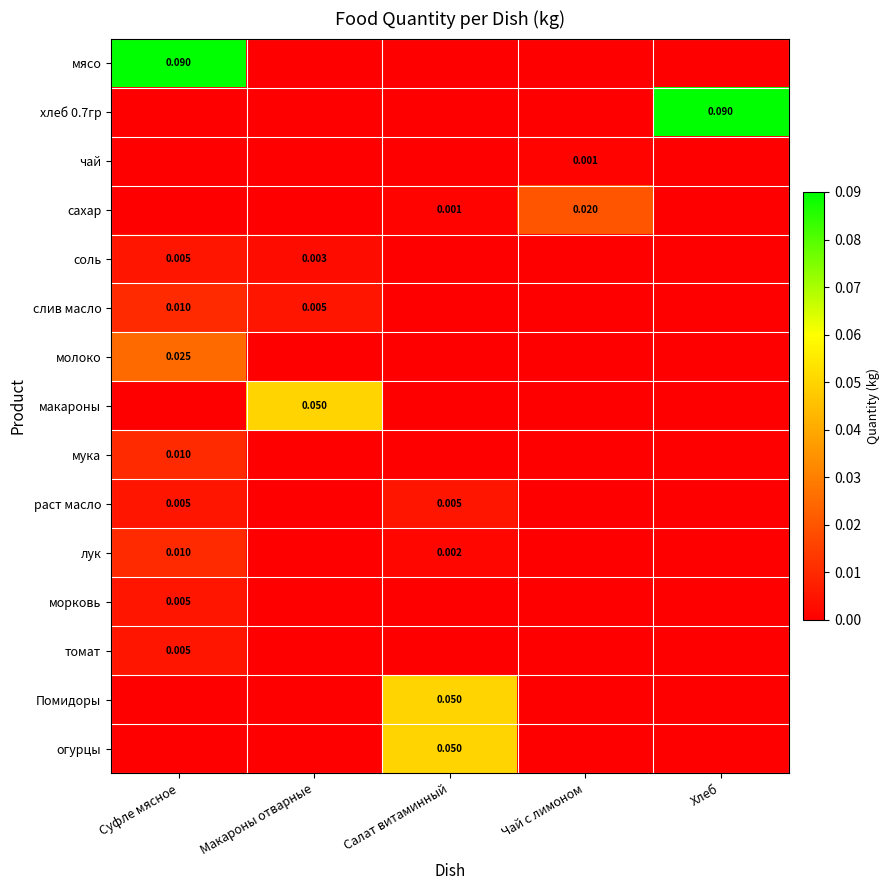

Which category has the lowest value in the томат series?

Макароны отварные